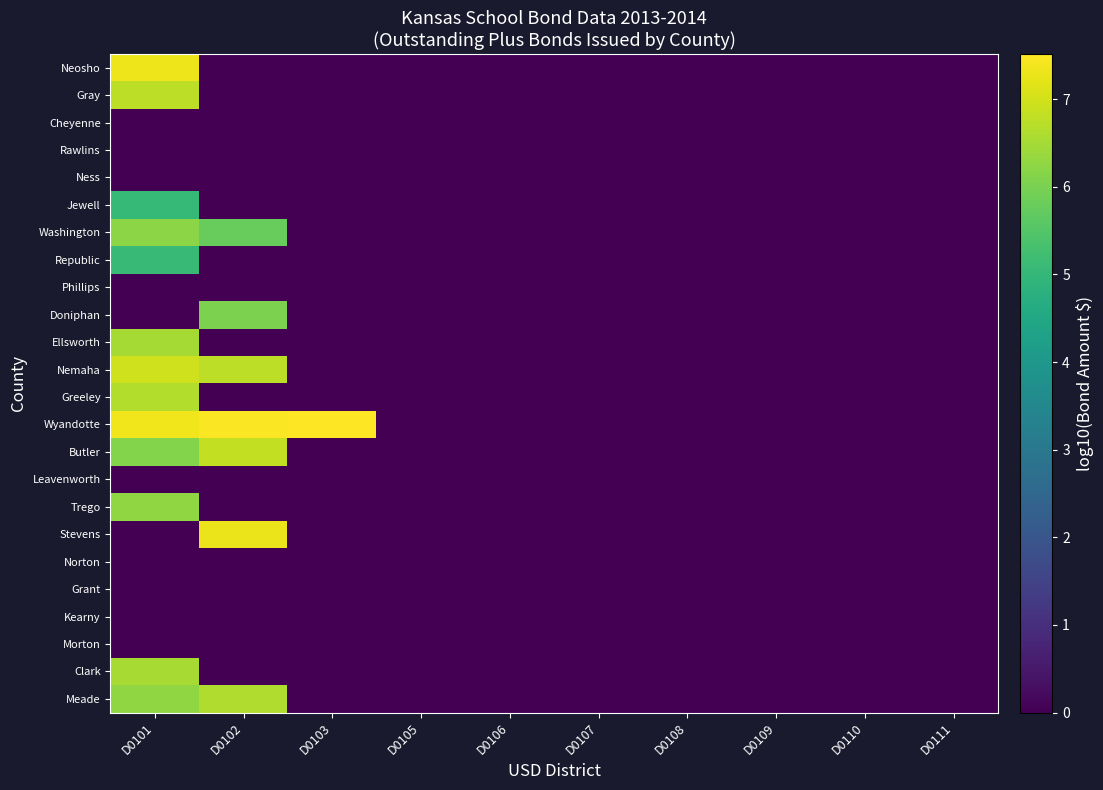

Which series has the widest spread of values?

Wyandotte